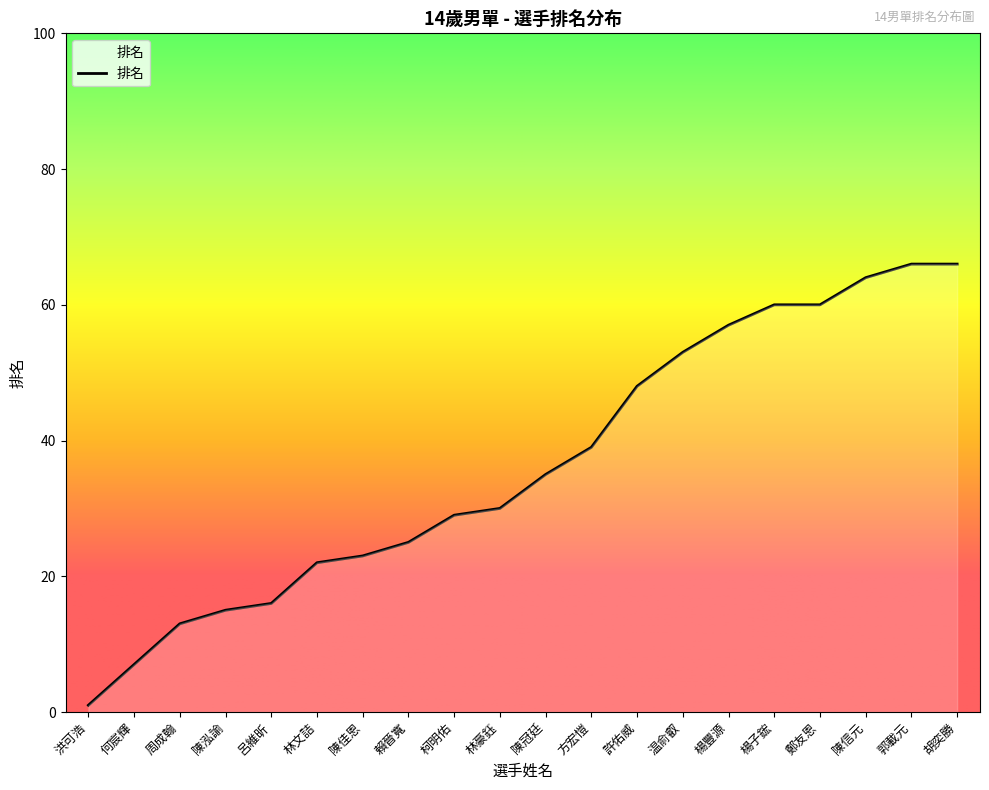

What is the greatest value displayed?

66